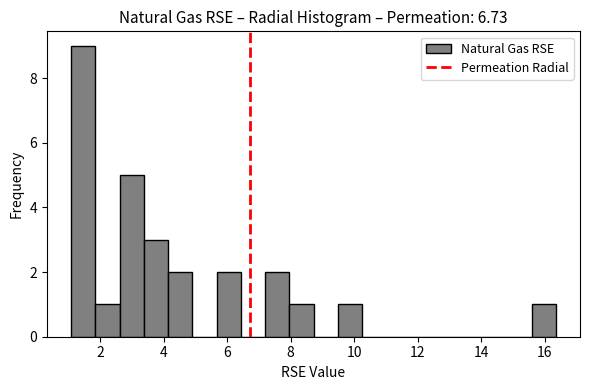

Around what value on the x-axis is the tallest bar? Give the approximate position of its centre, as read against the axis.

1.4